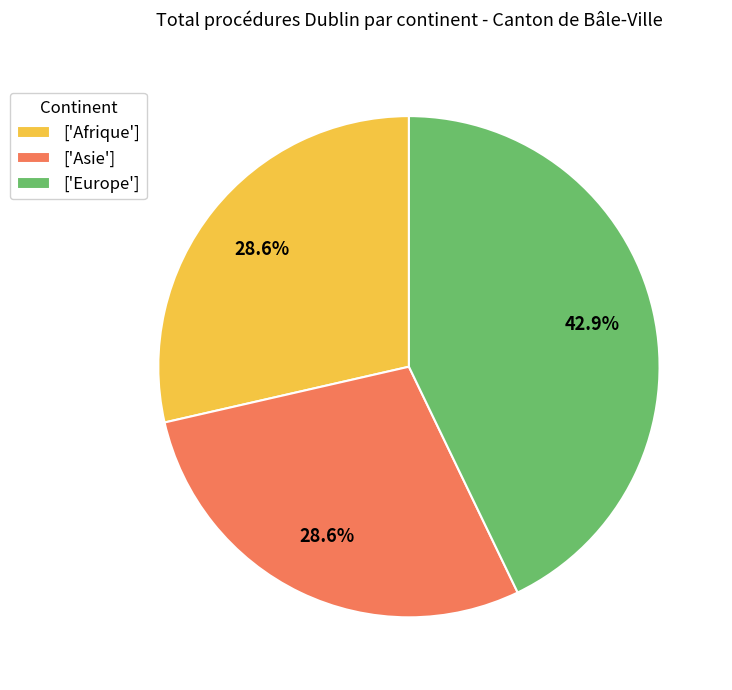

Approximately how many times larger is the value at ['Europe'] compared to ['Afrique']?

1.5